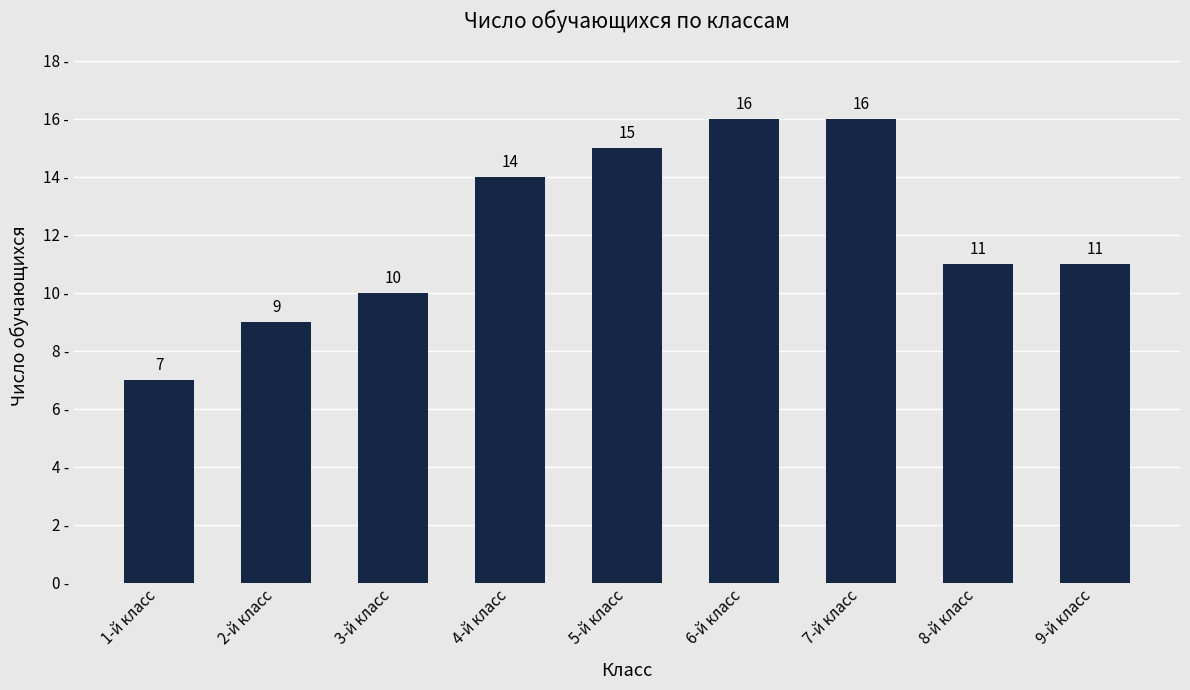

What is the label of the 8th bar from the right?

2-й класс